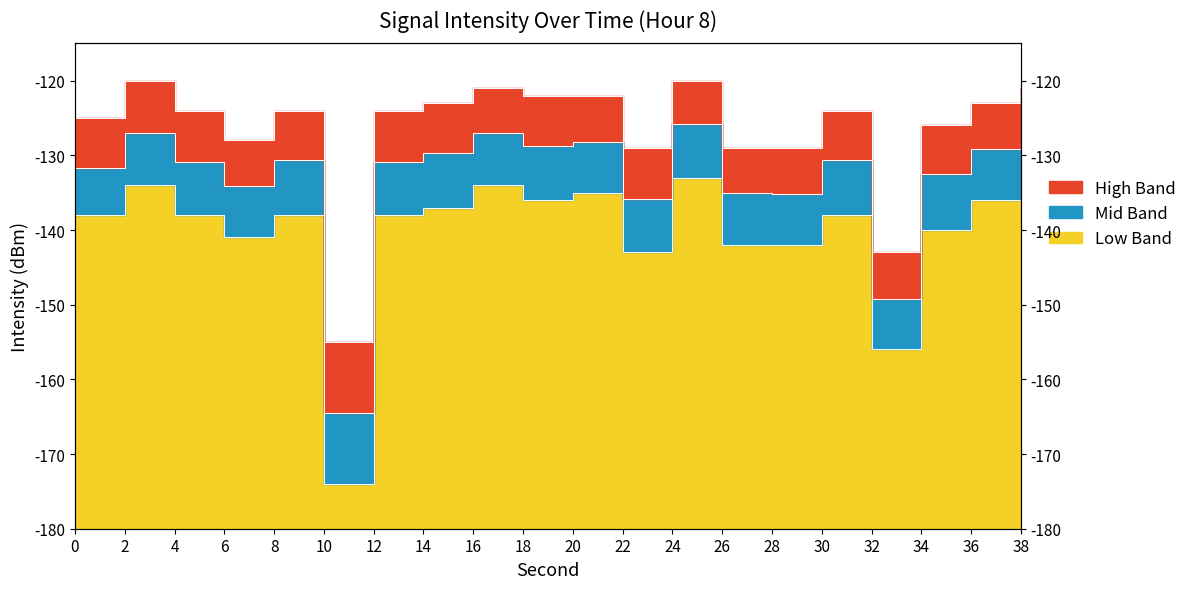

Which category has the lowest value in the intensity_mean series?

10